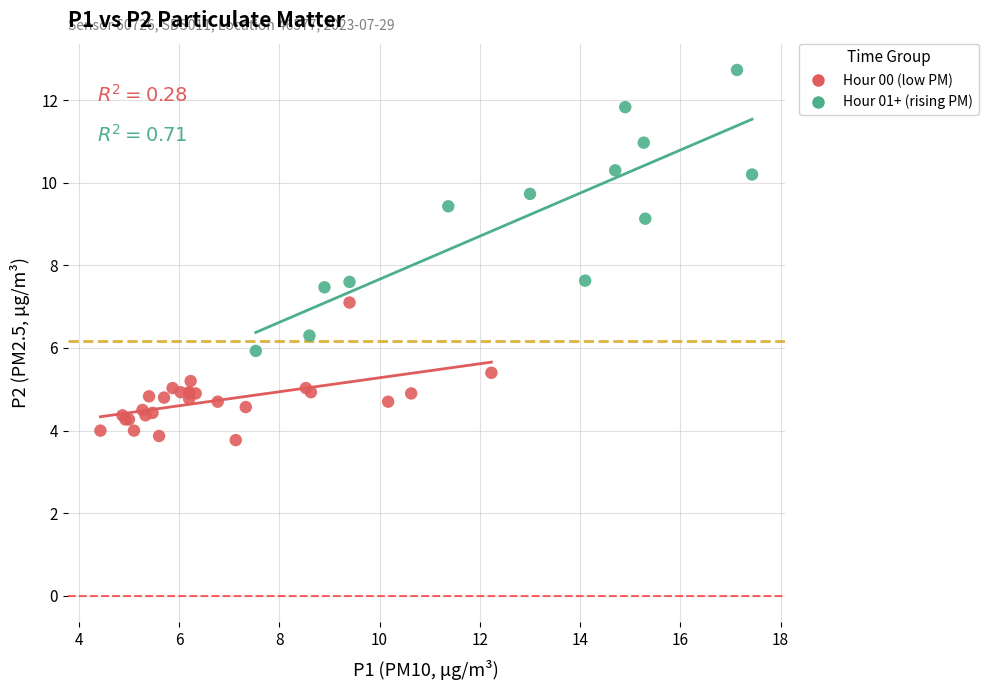

Which series contains the lowest Y value?

Hour 00 (low PM)